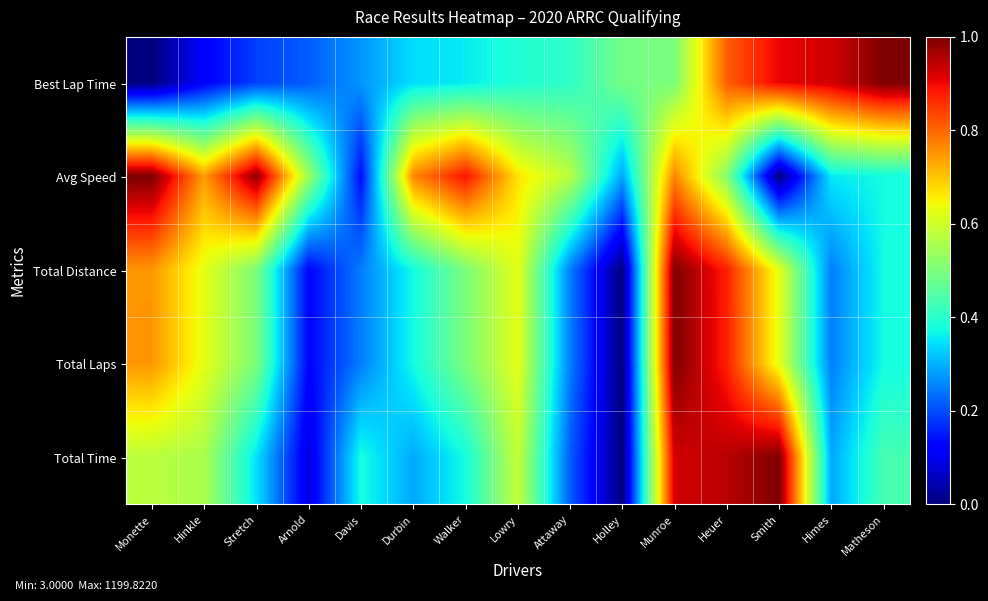

Which has a higher value, Hinkle or Heuer?

Heuer